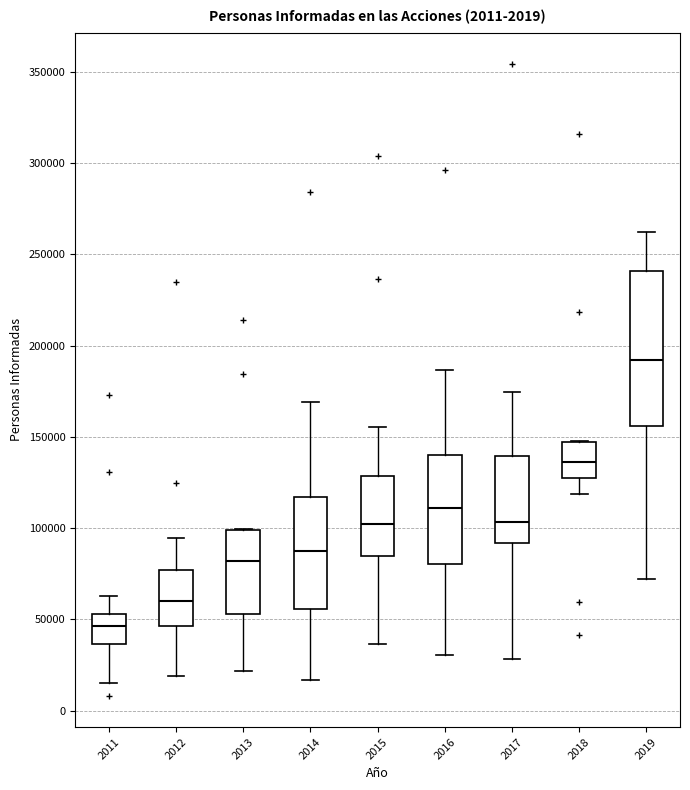

Where is the upper edge of the box at x = 2019 on the y-axis? The values are not printed on the chart, so give them approximately, as read against the axis.

240000